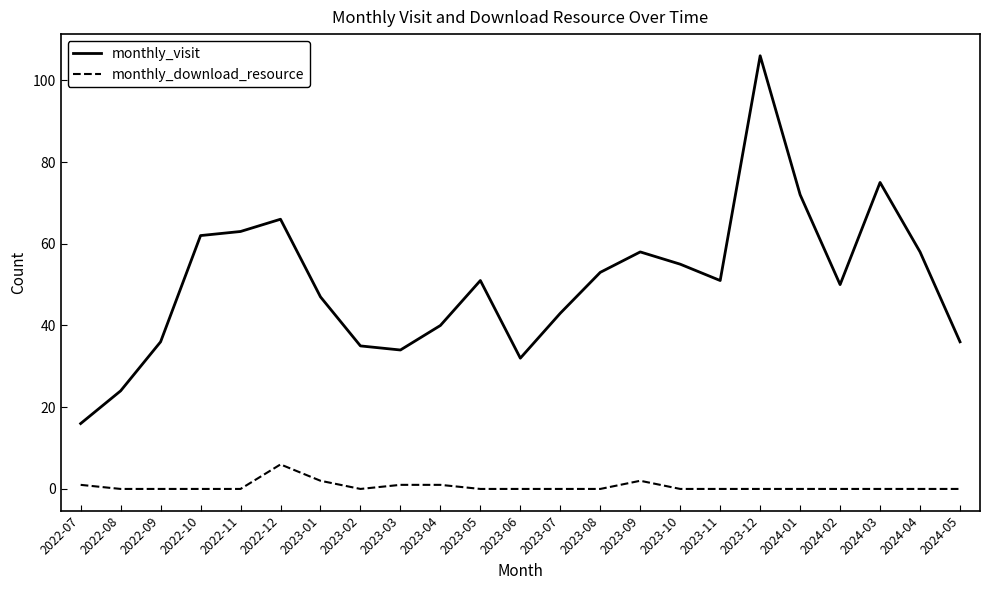

What is the average value of the monthly_visit series?

51